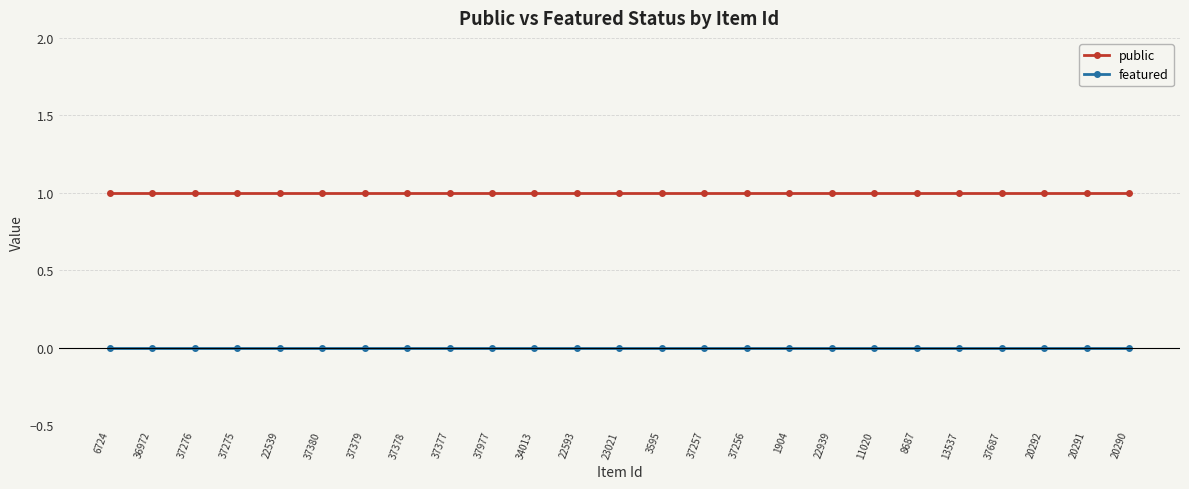

True or false: public and featured cross at least once.

False